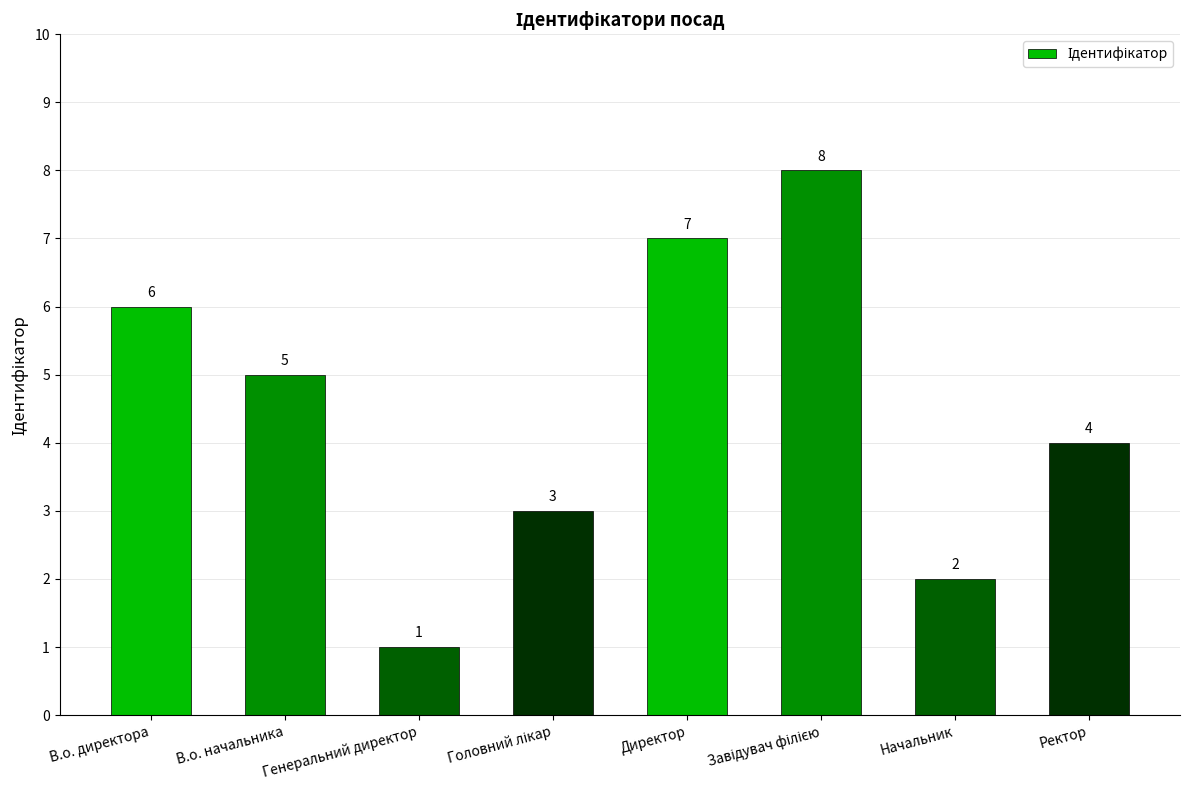

Read the value at В.о. начальника.

5